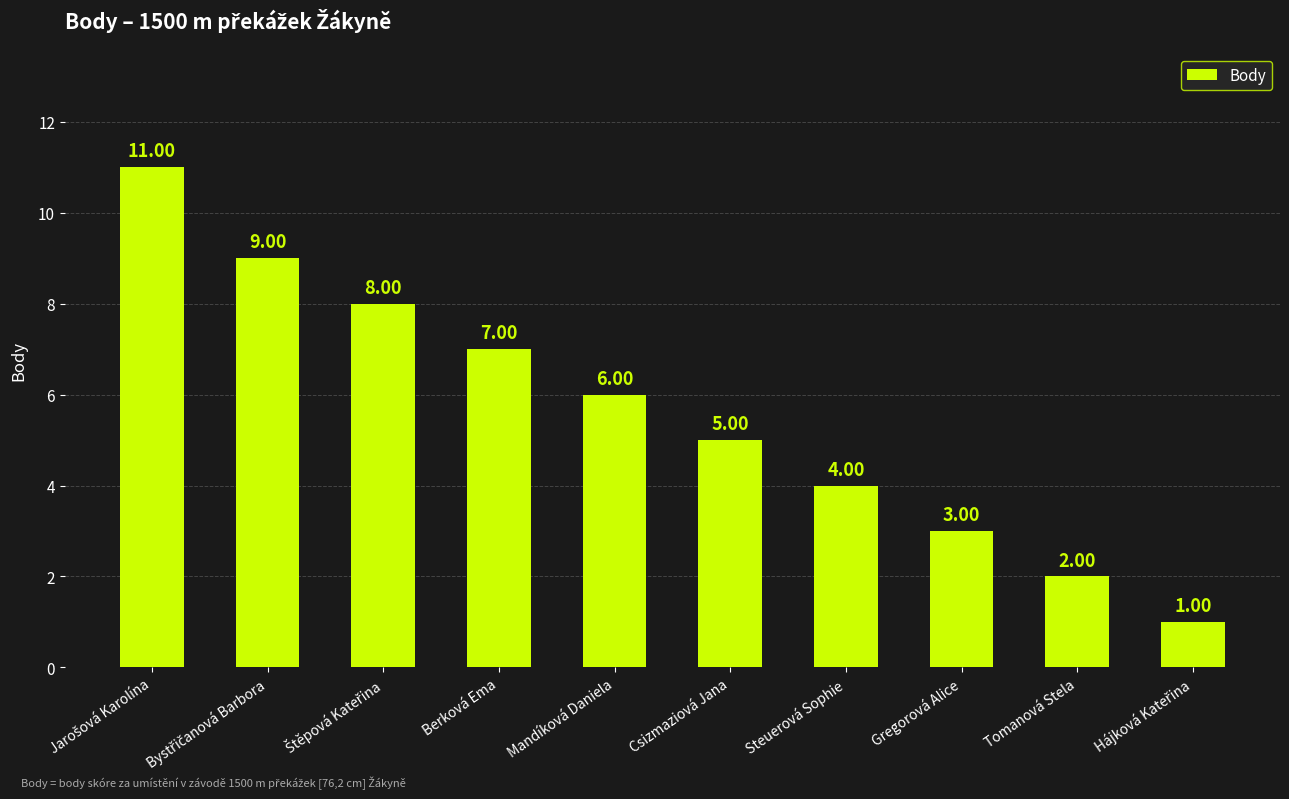

At which label is the value closest to 6?

Mandíková Daniela